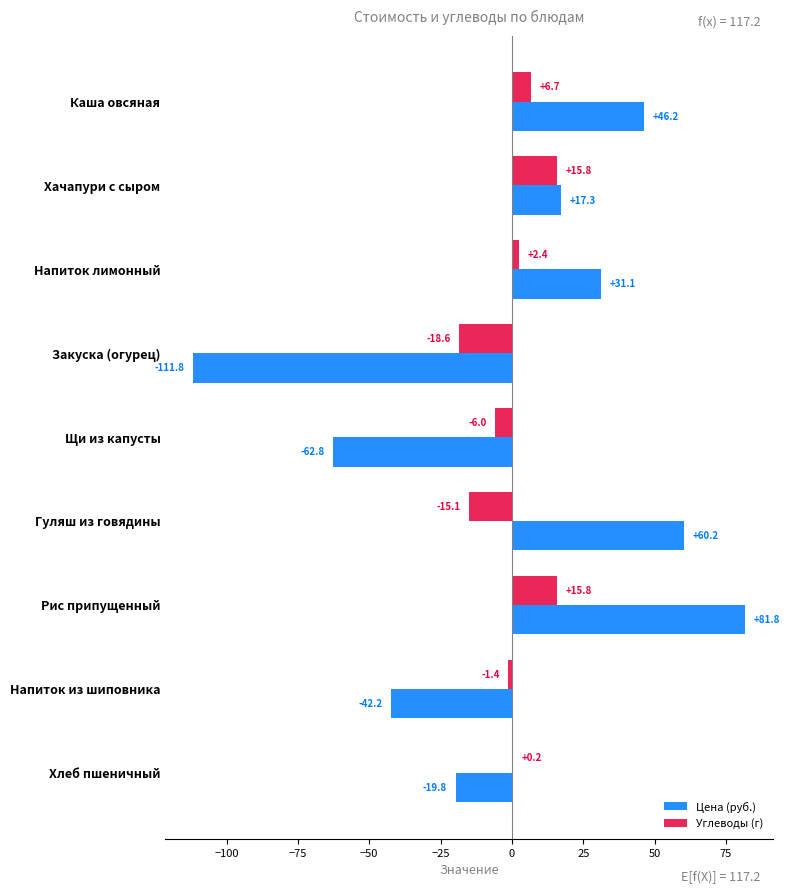

At which category is the sum across all series the highest?

Рис припущенный